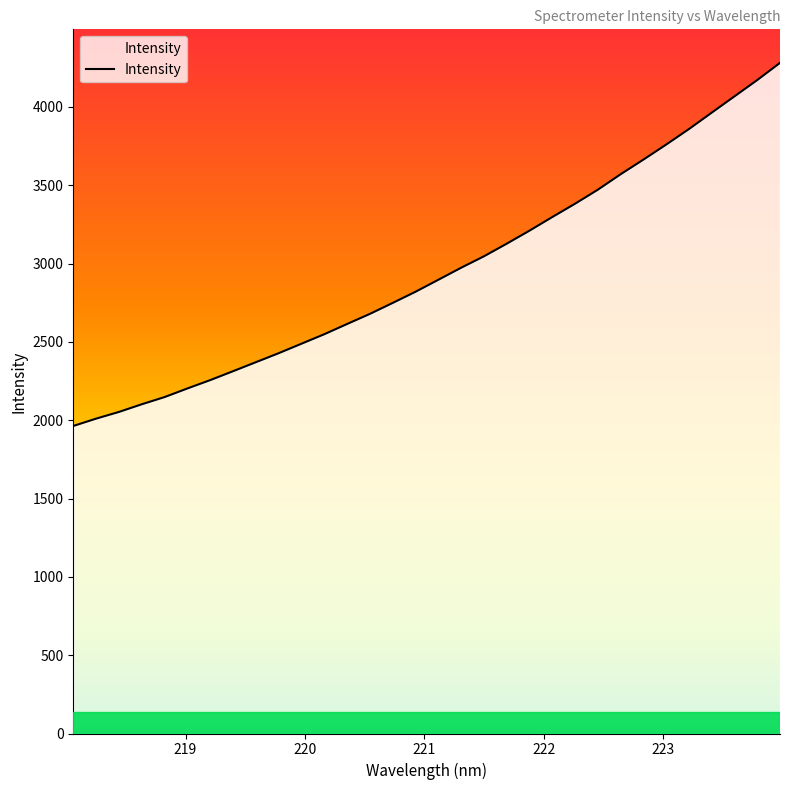

What is the maximum value shown in the chart?

4280.9